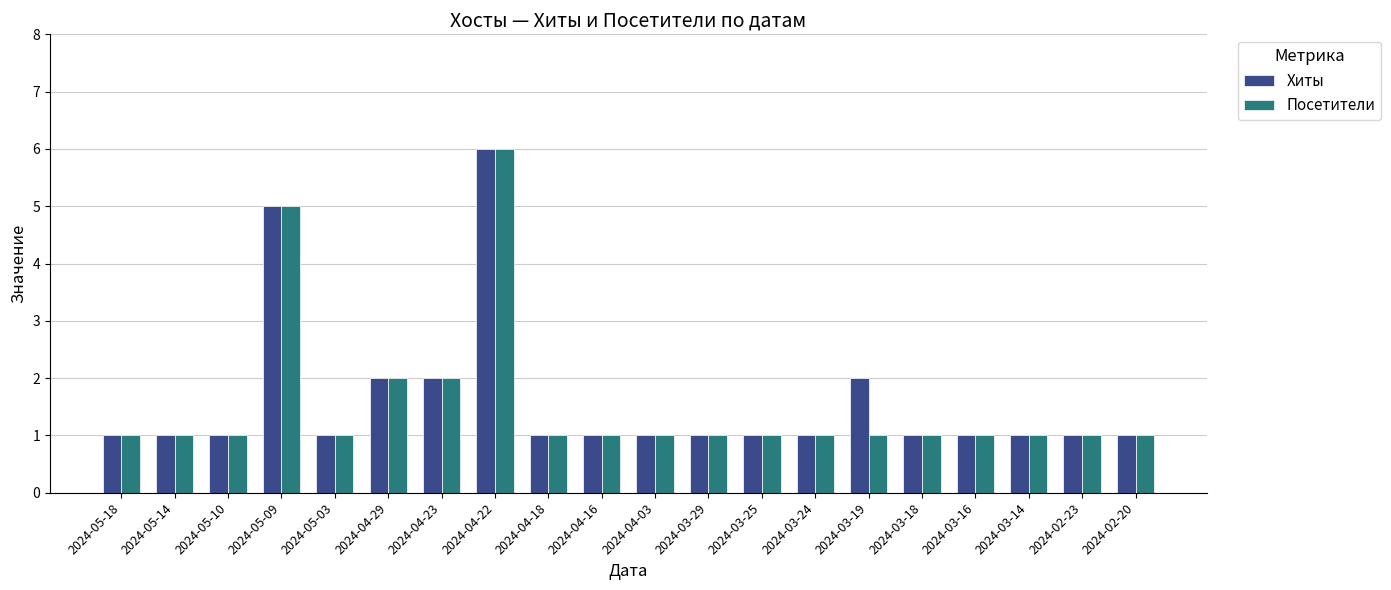

At which category is the sum across all series the highest?

2024-04-22